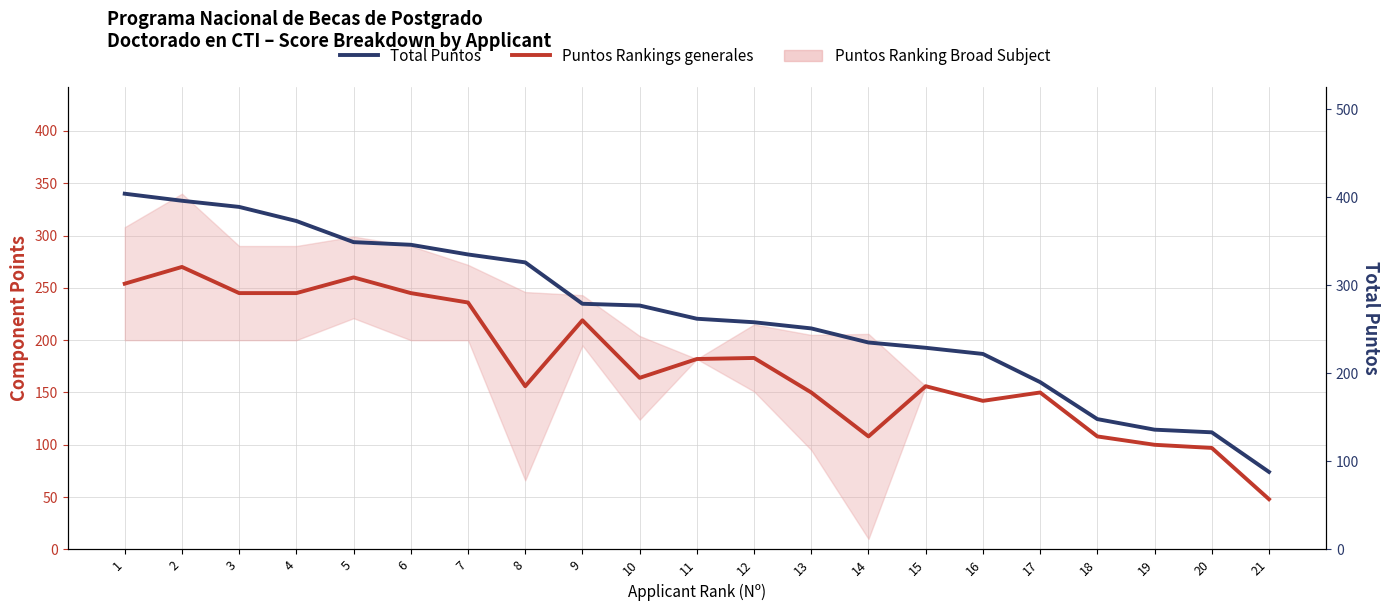

Reading left to right, transcribe all the data shown in this chart.

Puntos Rankings generales: 1=254	2=270	3=245	4=245	5=260	6=245	7=236	8=156	9=219	10=164	11=182	12=183	13=150	14=108	15=156	16=142	17=150	18=108	19=100	20=97	21=48
Total Puntos: 1=404	2=396	3=389	4=373	5=349	6=346	7=335	8=326	9=279	10=277	11=262	12=258	13=251	14=235	15=229	16=222	17=190	18=148	19=136	20=133	21=88